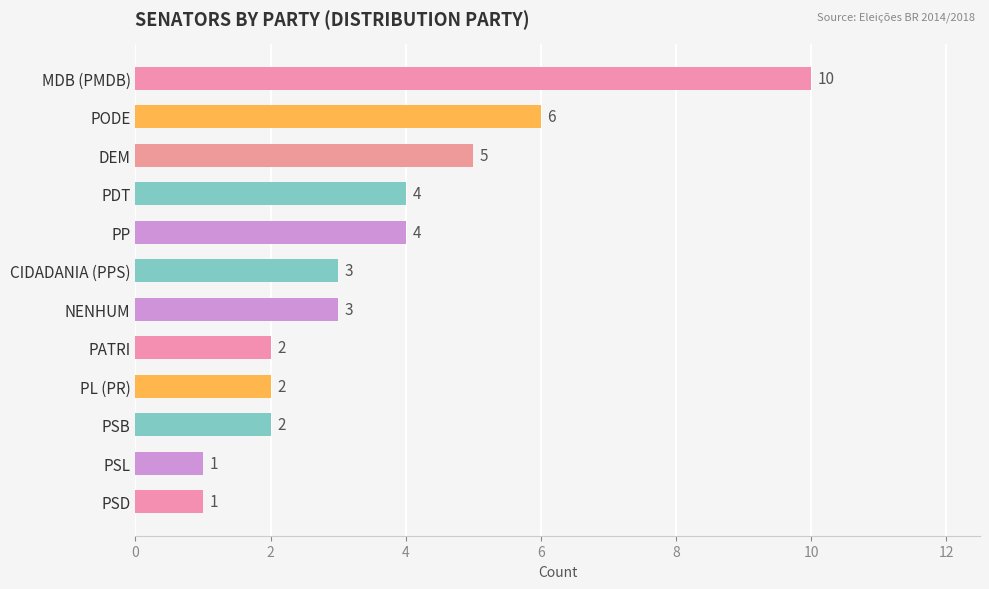

How many series are shown in this chart?

1